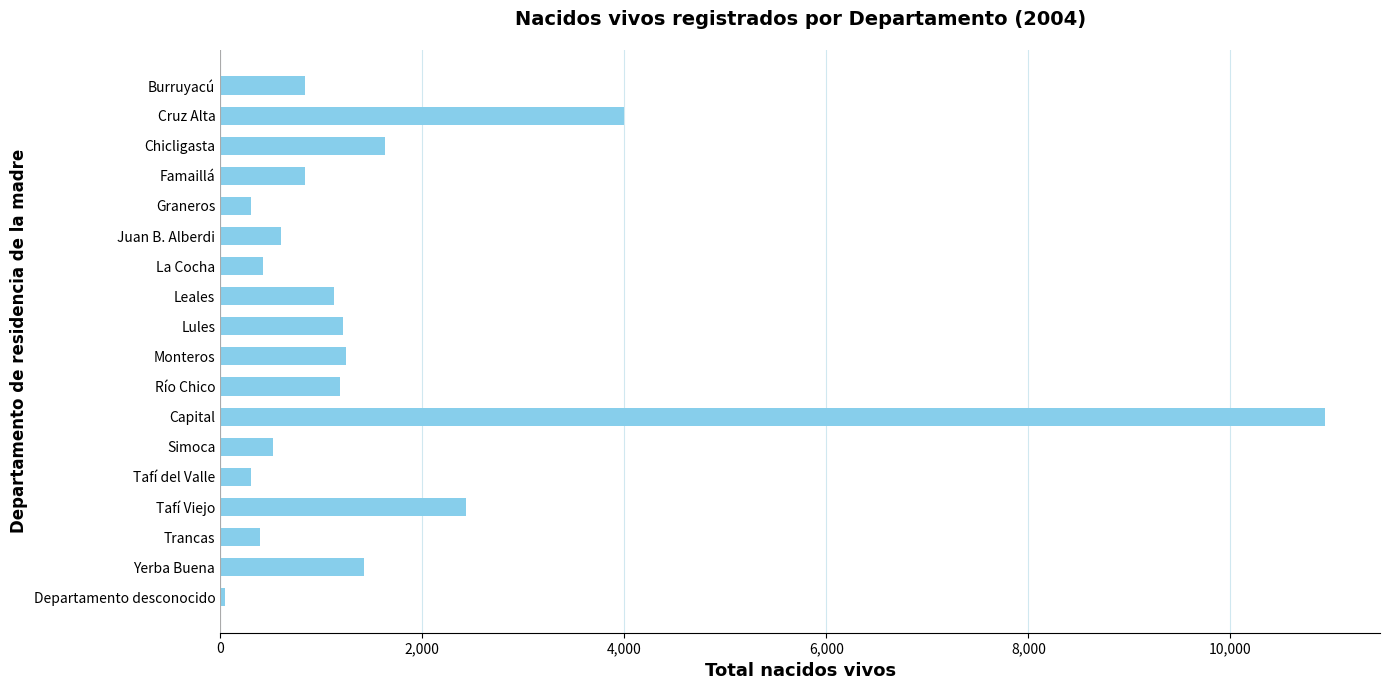

What is the label of the 15th bar from the top?

Tafí Viejo